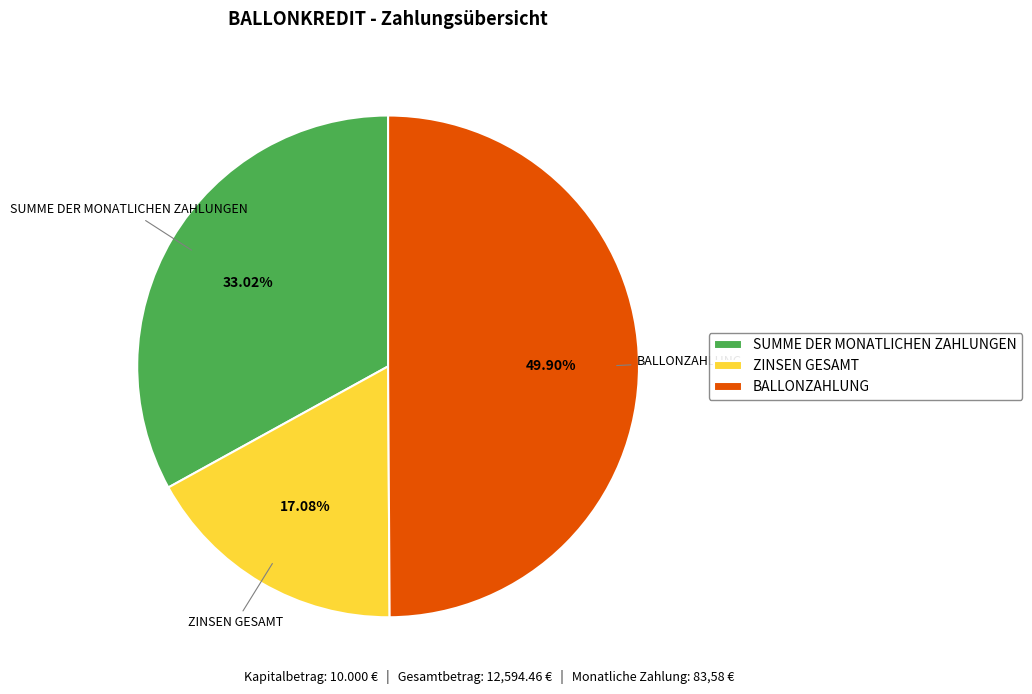

Does ZINSEN GESAMT account for over 50% of the chart?

No